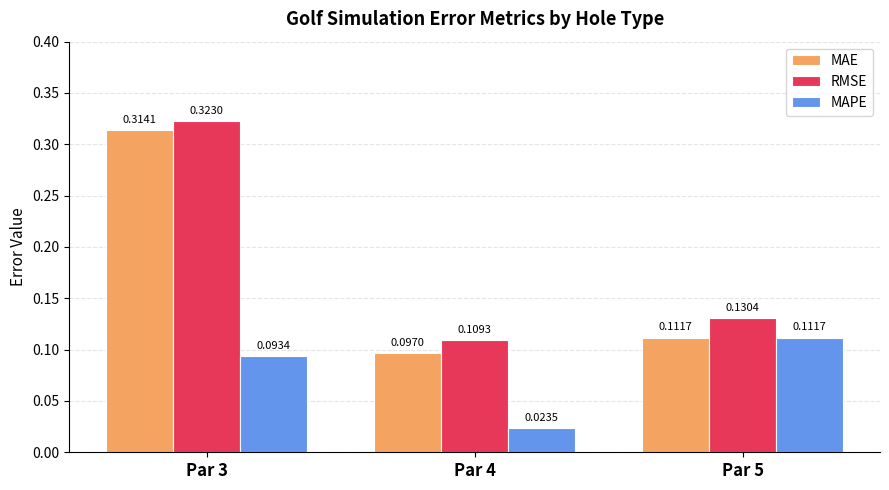

Between Par 4 and Par 5, which series saw the biggest shift?

MAPE